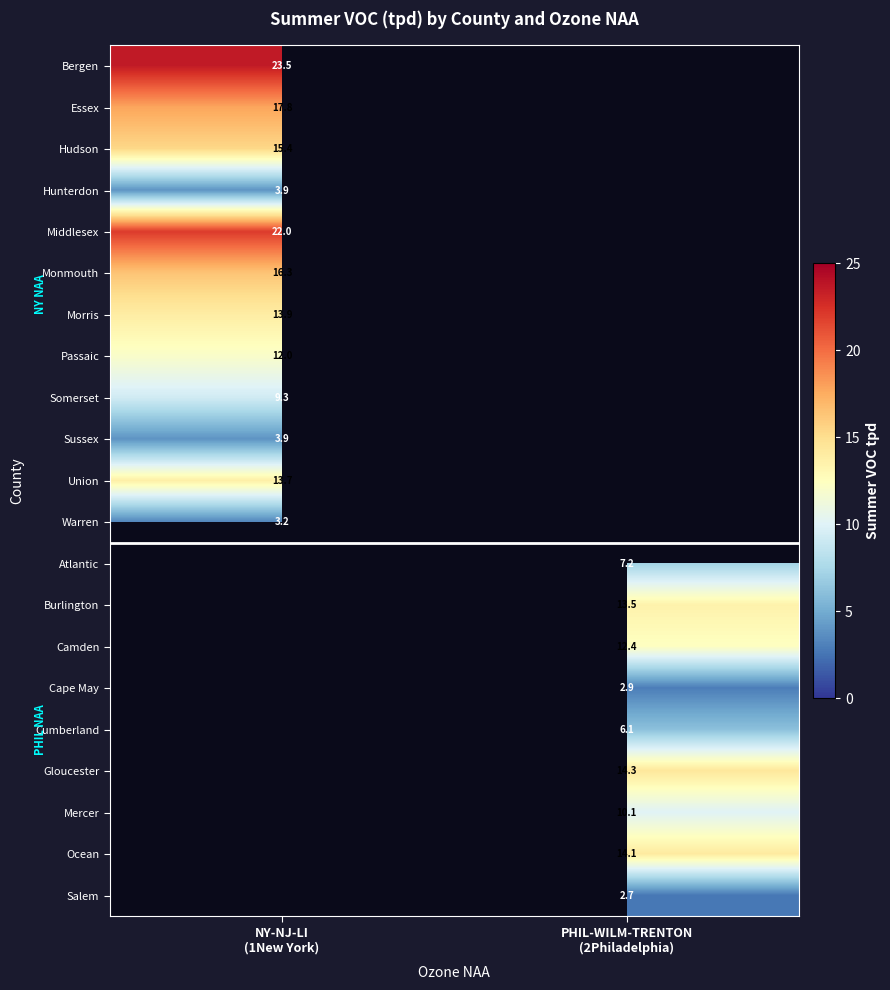

What is the lowest value of the Warren series?

3.2